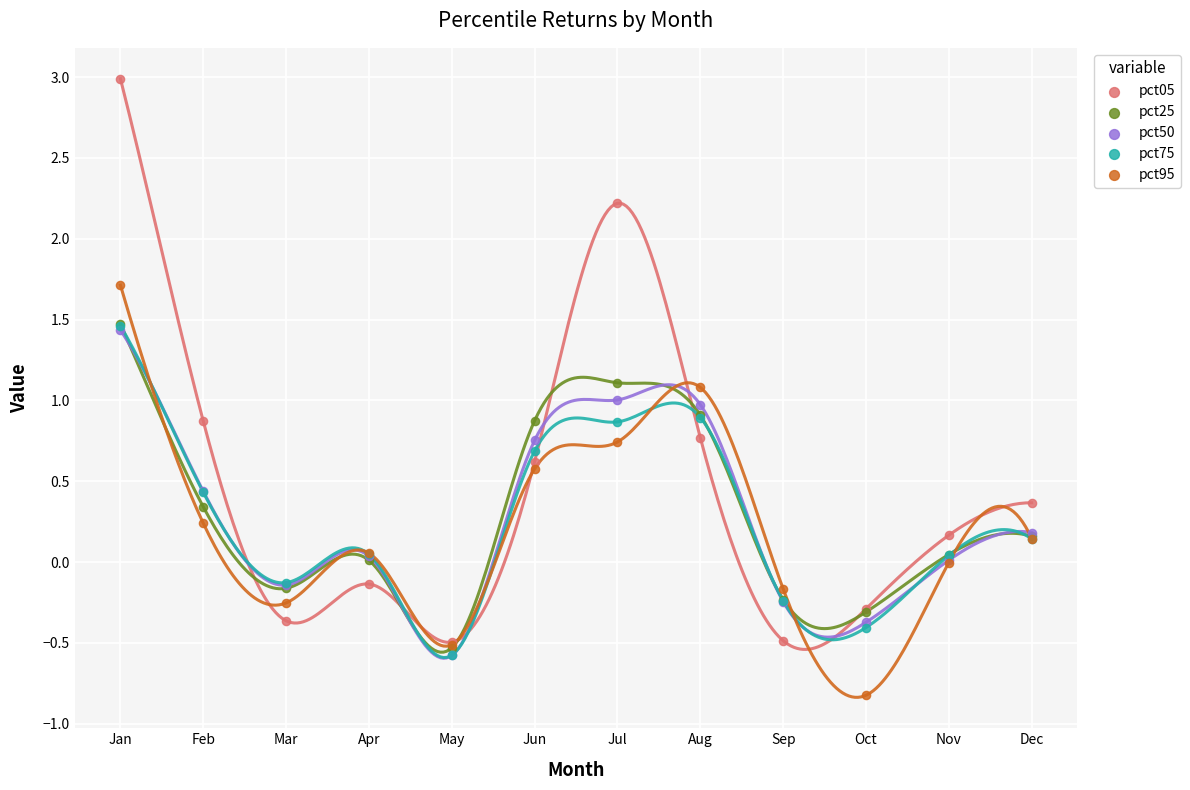

What are all the series names shown in the legend?

pct05, pct25, pct50, pct75, pct95